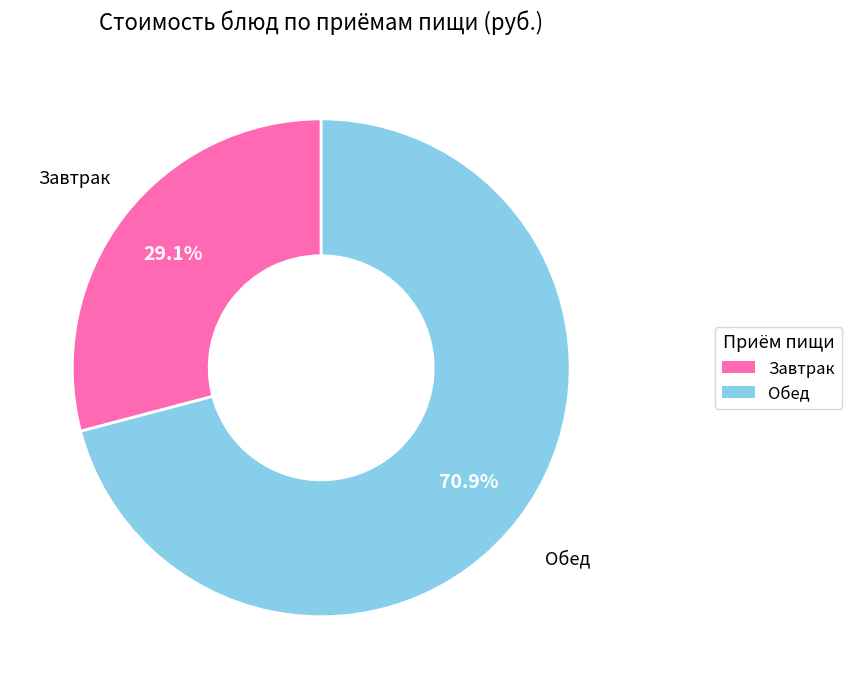

Is there any slice that represents more than half of the pie?

Yes